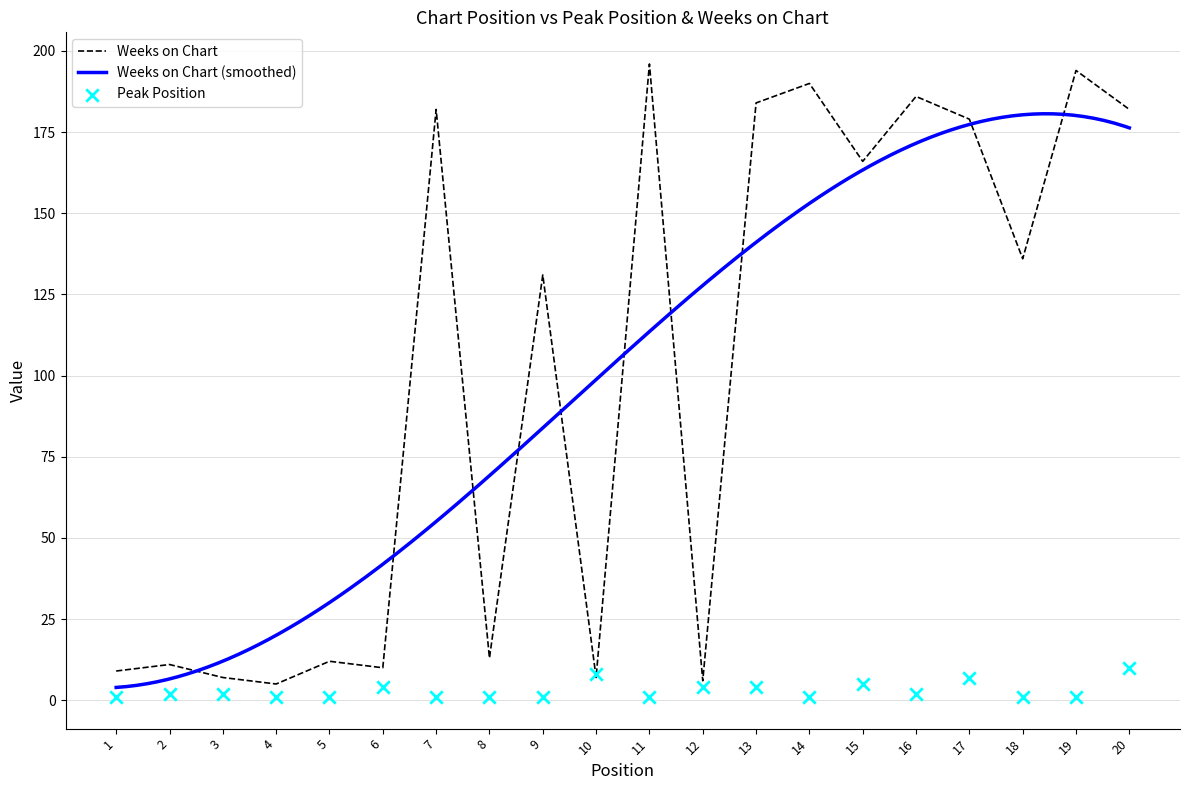

Which series has the widest spread of Y values?

Weeks on Chart